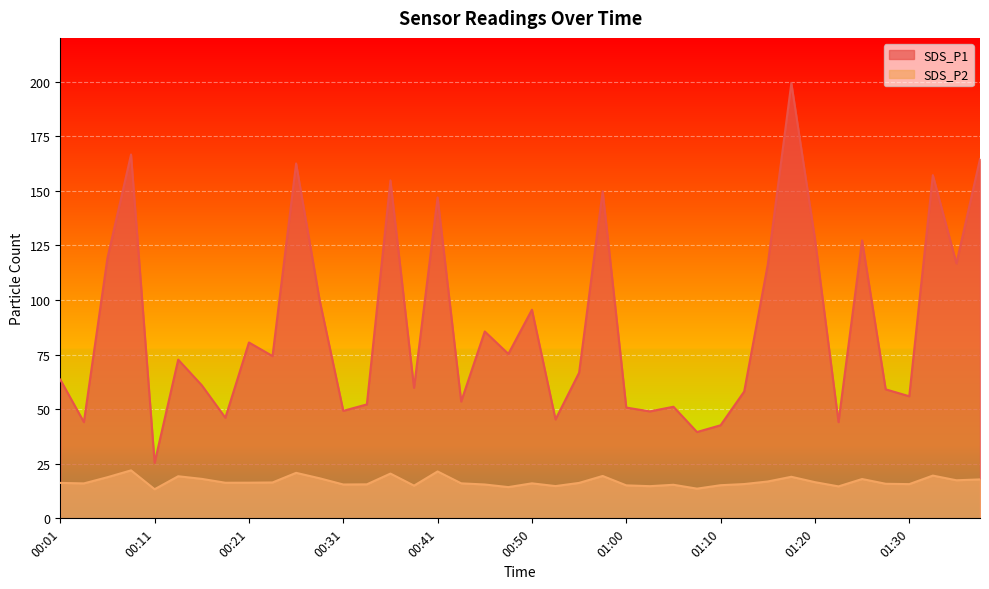

What is the label of the 2nd point from the left?

00:04